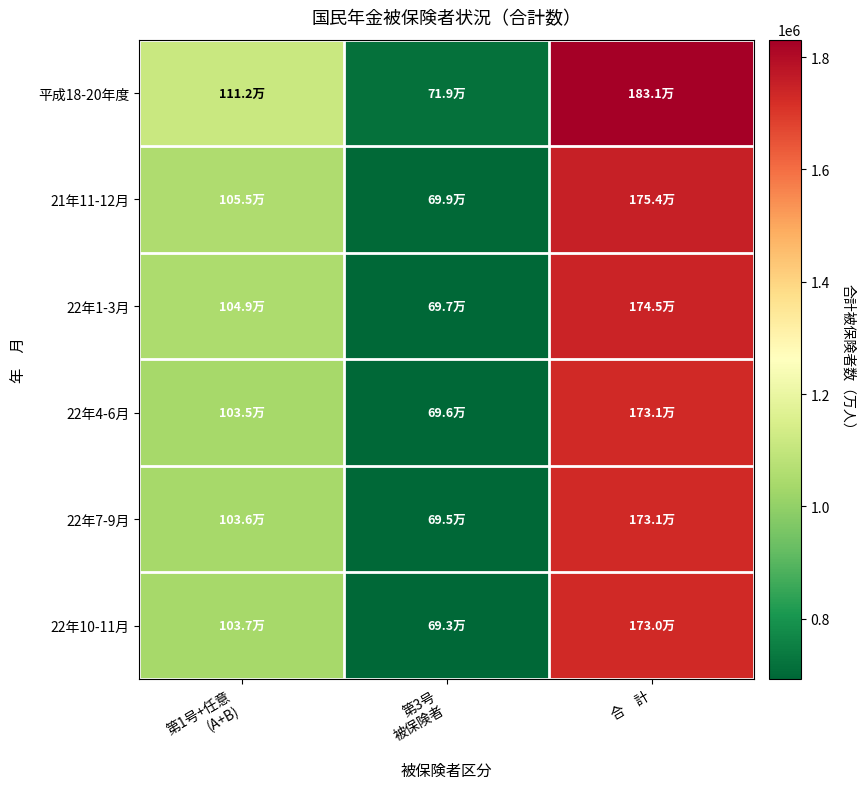

Reading left to right, what are all the values shown in this chart?

平成18-20年度: 第1号+任意
(A+B)=1112303.0	第3号
被保険者=718742.0	合　計=1831045.0
21年11-12月: 第1号+任意
(A+B)=1055357.5	第3号
被保険者=698845.0	合　計=1754202.5
22年1-3月: 第1号+任意
(A+B)=1048742.3	第3号
被保険者=696732.3	合　計=1745474.7
22年4-6月: 第1号+任意
(A+B)=1035227.3	第3号
被保険者=695514.3	合　計=1730741.7
22年7-9月: 第1号+任意
(A+B)=1036014.7	第3号
被保険者=694561.0	合　計=1730575.7
22年10-11月: 第1号+任意
(A+B)=1036824.5	第3号
被保険者=692685.0	合　計=1729509.5